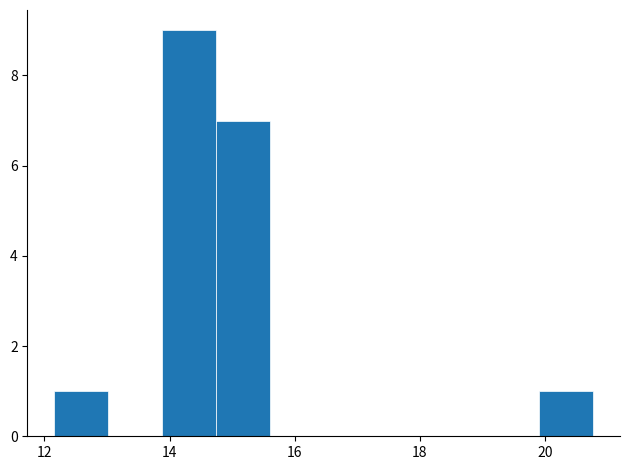

Reading left to right, transcribe this chart: for each bar, give the range it covers on the x-axis and its height. Neither the bar edges nor the heights are printed on the chart, so give them approximately, as read against the axes.

12.2 to 13.0: 1
13.0 to 13.8: 0
13.8 to 14.8: 9
14.8 to 15.6: 7
15.6 to 16.4: 0
16.4 to 17.4: 0
17.4 to 18.2: 0
18.2 to 19.0: 0
19.0 to 20.0: 0
20.0 to 20.8: 1